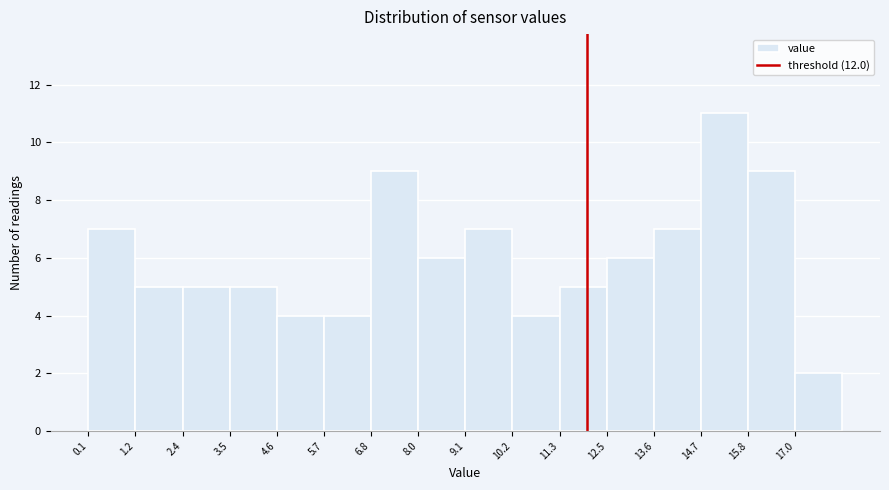

Reading left to right, list every bar in this chart as the range it spans on the x-axis followed by its height. Neither the bar edges nor the heights are printed on the chart, so give them approximately, as read against the axes.

0.2 to 1.2: 7
1.2 to 2.4: 5
2.4 to 3.4: 5
3.4 to 4.6: 5
4.6 to 5.8: 4
5.8 to 6.8: 4
6.8 to 8.0: 9
8.0 to 9.2: 6
9.2 to 10.2: 7
10.2 to 11.4: 4
11.4 to 12.4: 5
12.4 to 13.6: 6
13.6 to 14.8: 7
14.8 to 15.8: 11
15.8 to 17.0: 9
17.0 to 18.2: 2